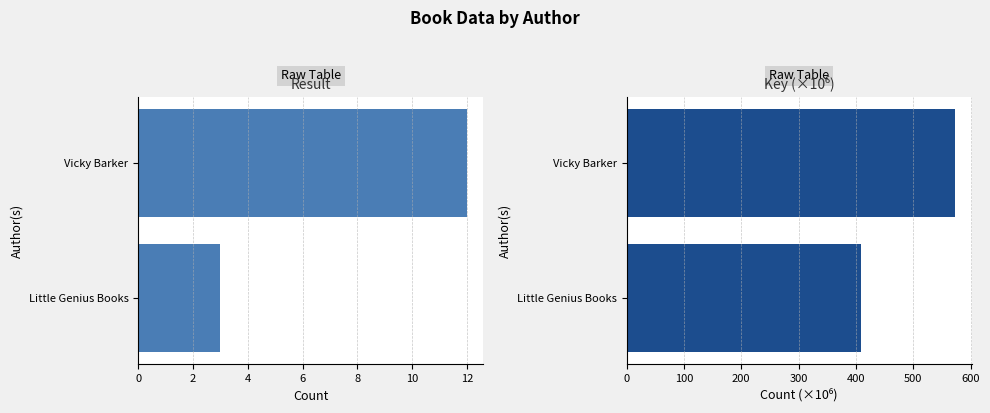

What is the approximate value of Key (×10⁶) at Vicky Barker?

573.1